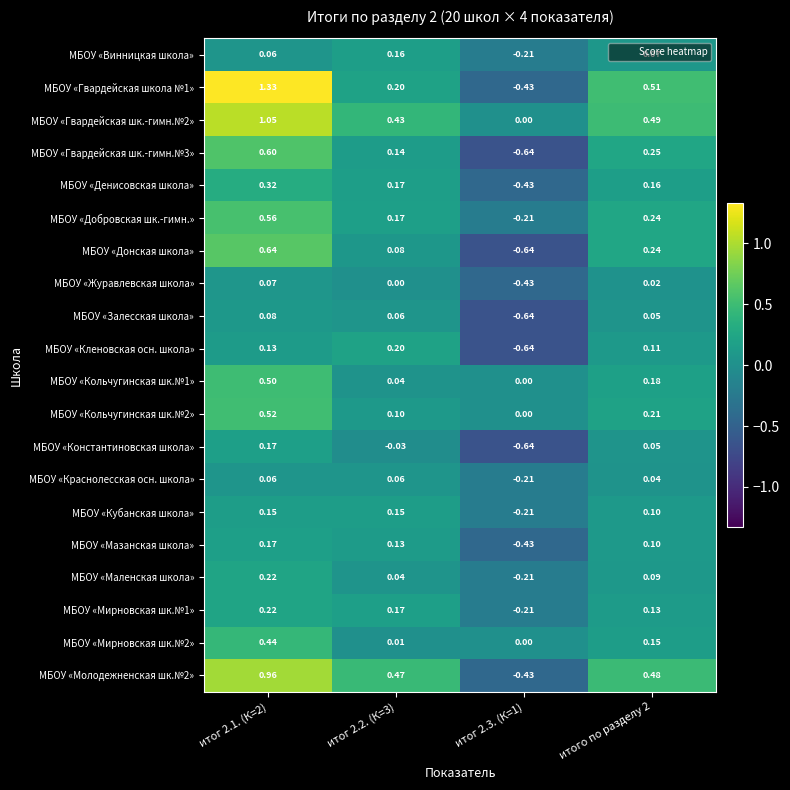

Is the value of МБОУ «Журавлевская школа» at итого по разделу 2 greater than the value of МБОУ «Кольчугинская шк.№2» at итог 2.3. (К=1)?

Yes